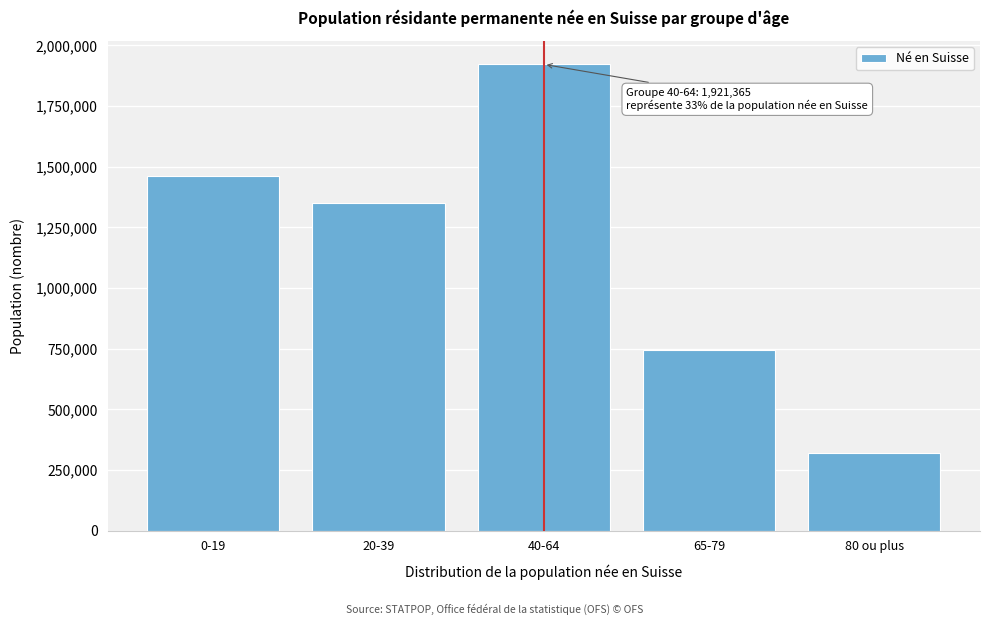

Reading left to right, extract all data points from this chart.

1461441	1351612	1921365	744140	317680